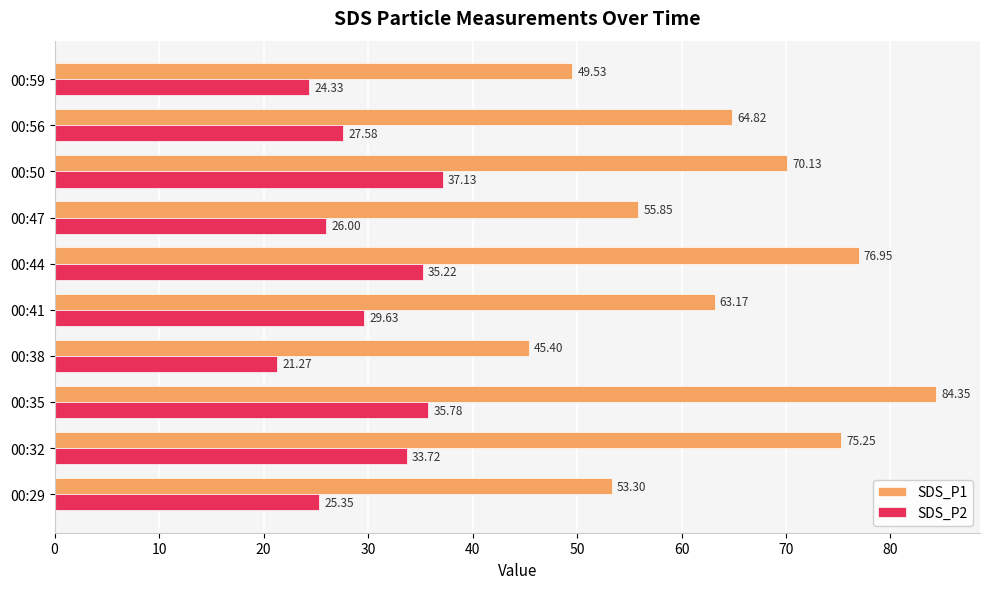

Which label corresponds to the smallest value in the chart?

00:38